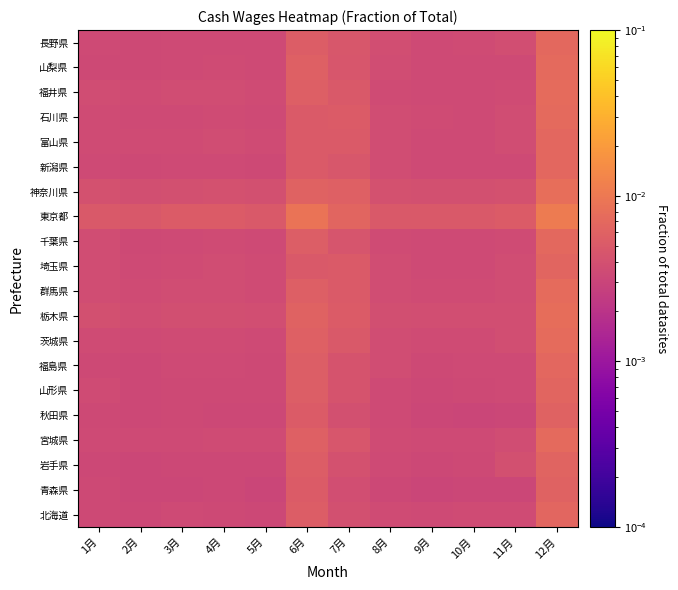

Rank the series by their maximum value, from lowest to highest.

秋田県, 青森県, 岩手県, 山形県, 埼玉県, 北海道, 福島県, 新潟県, 富山県, 千葉県, 長野県, 宮城県, 山梨県, 石川県, 福井県, 茨城県, 群馬県, 栃木県, 神奈川県, 東京都